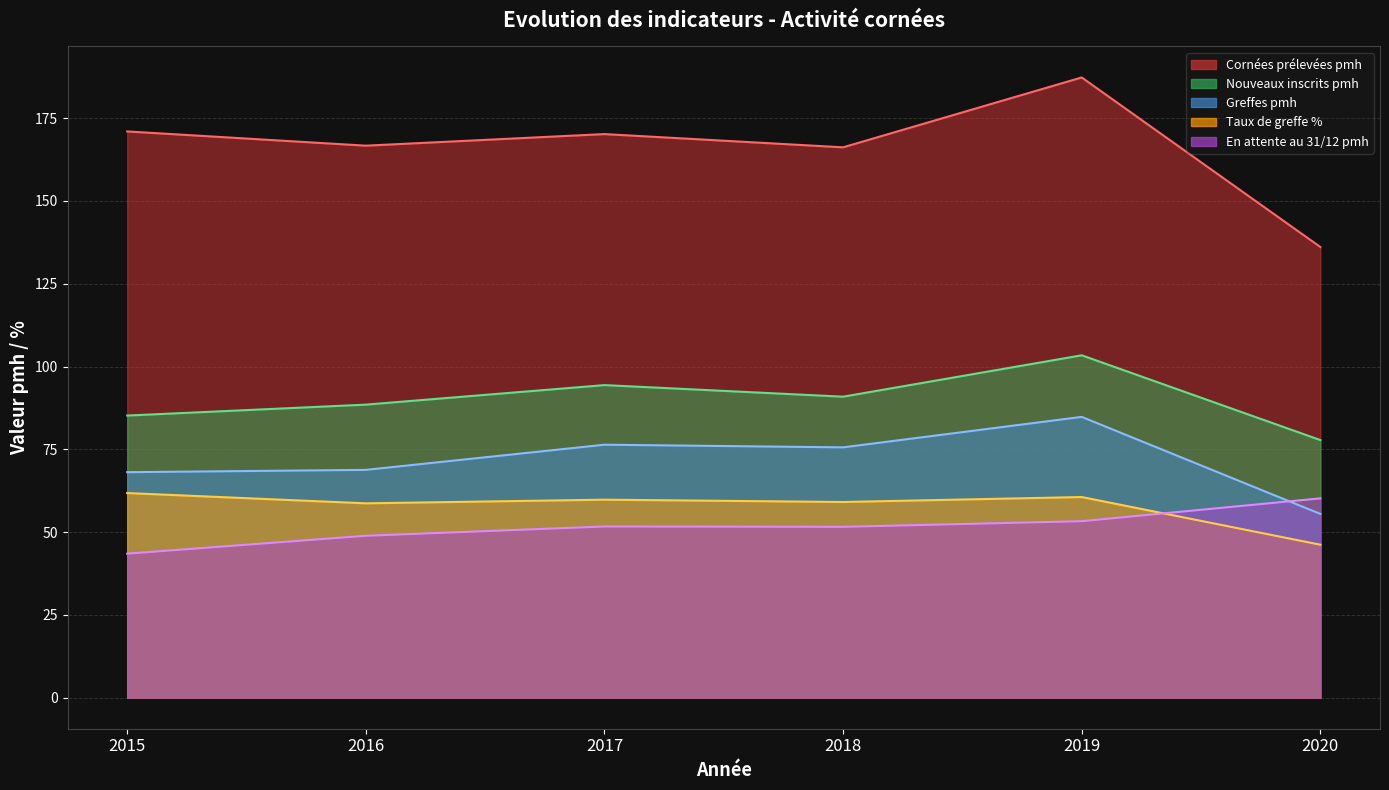

What is the minimum value shown in the chart?

43.5